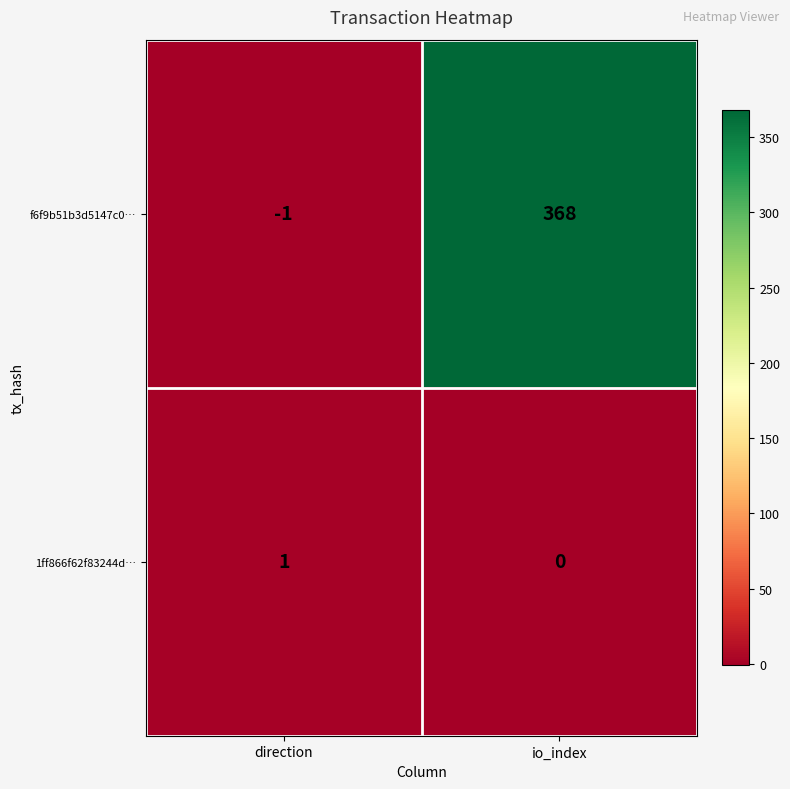

At which category does the chart reach its minimum across all series?

direction